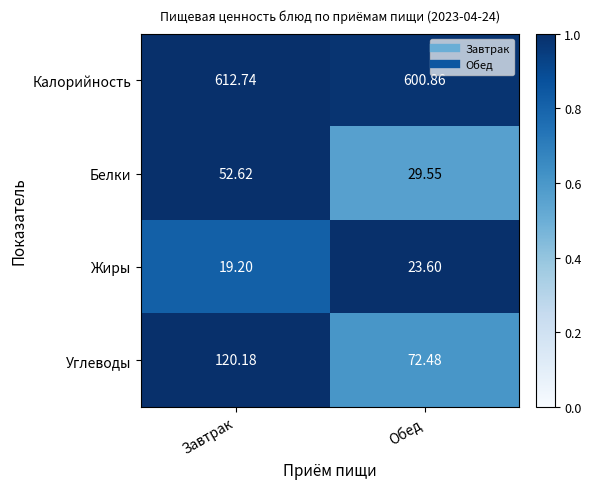

At which category is the sum across all series the highest?

Завтрак